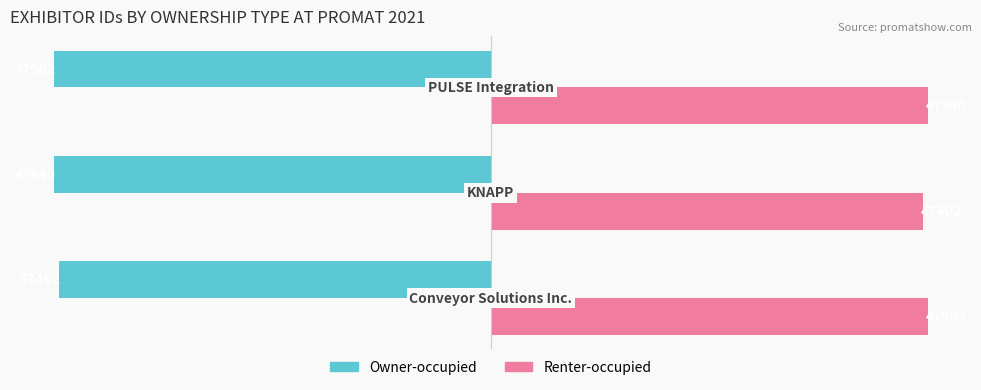

What is the sum of all Renter-occupied values?

143244